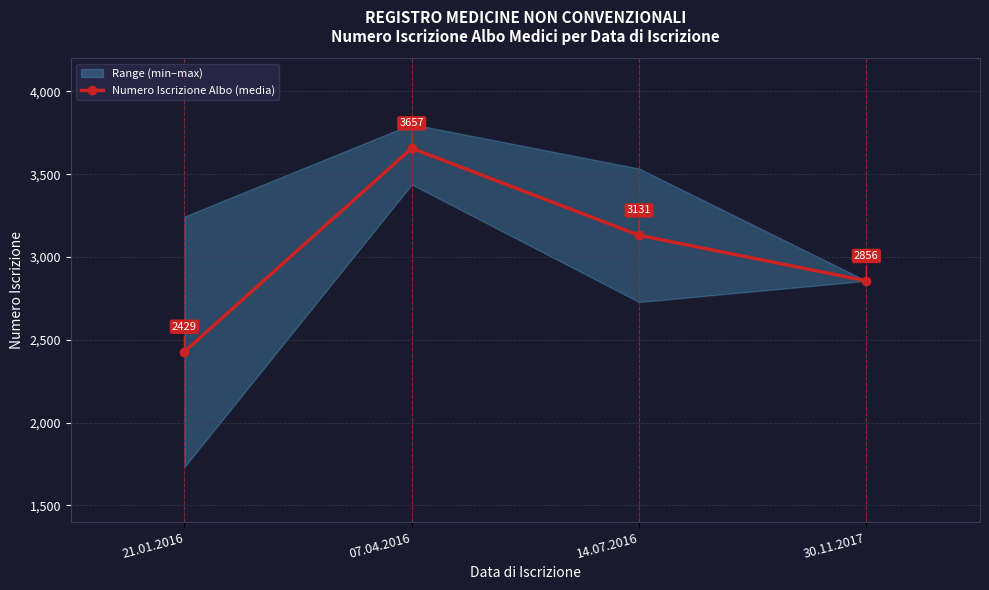

What is the label of the 4th point from the left?

30.11.2017